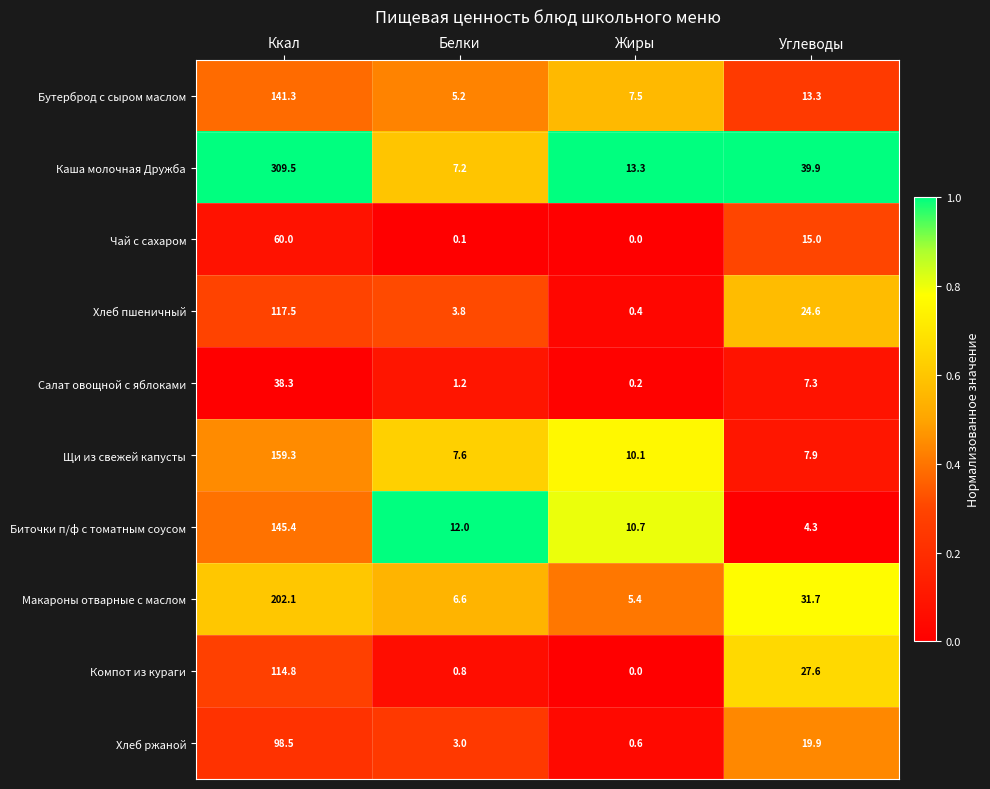

Count the number of data series in this chart.

10